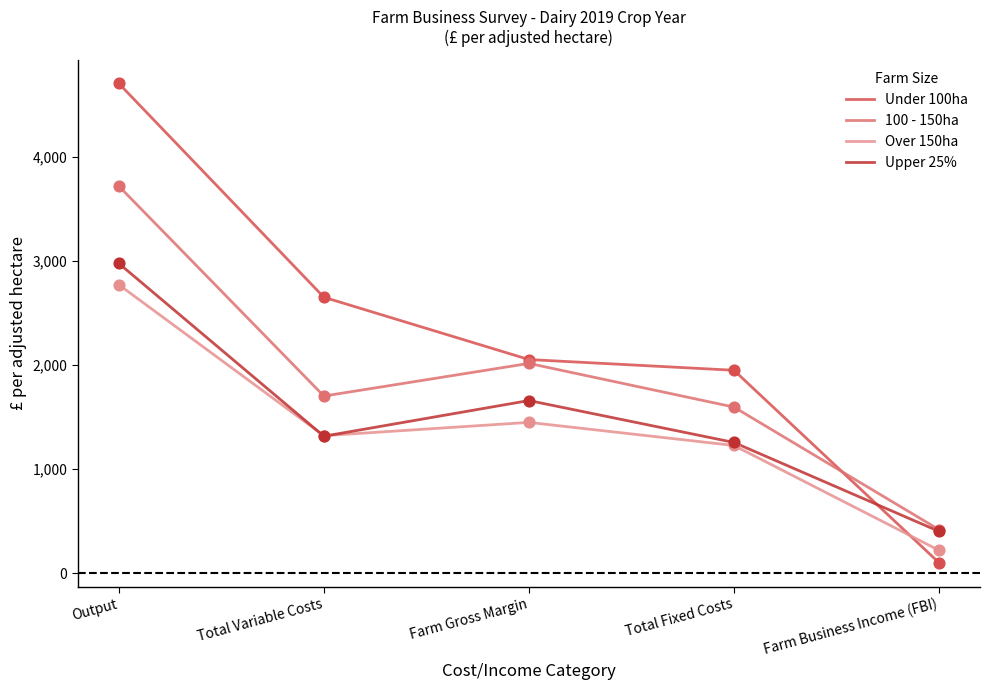

Is the value of 100 - 150ha at Farm Business Income (FBI) greater than the value of Under 100ha at Farm Business Income (FBI)?

Yes